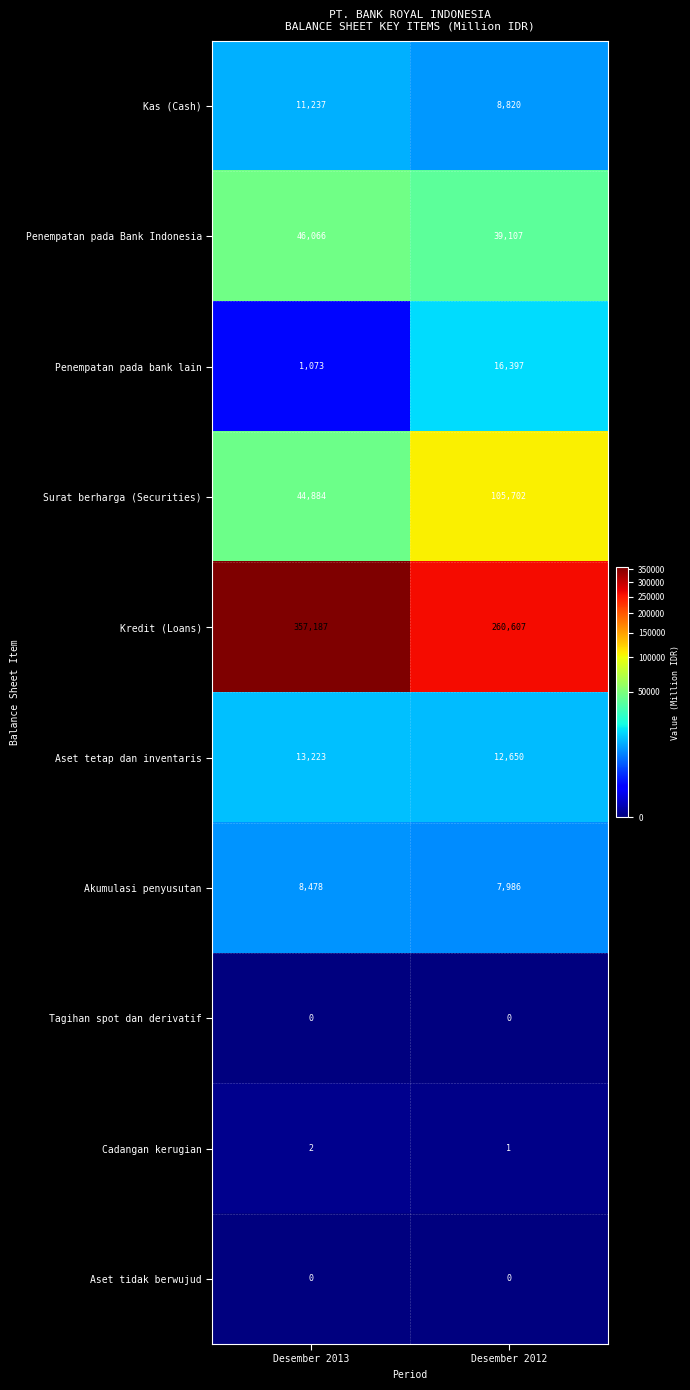

Which label corresponds to the largest value in the chart?

Desember 2013